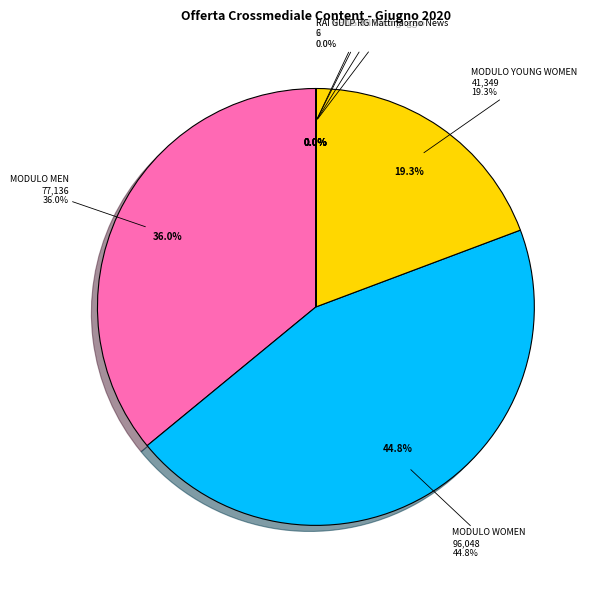

How many segments does this pie chart have?

7